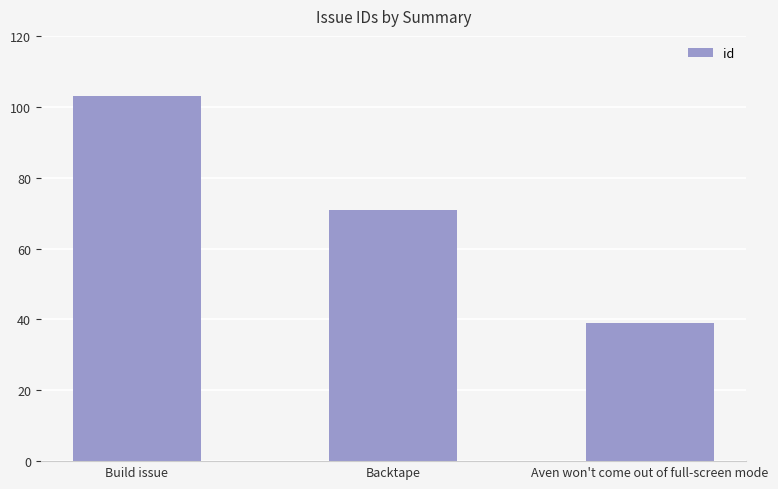

The value at Backtape is 71. True or false?

True